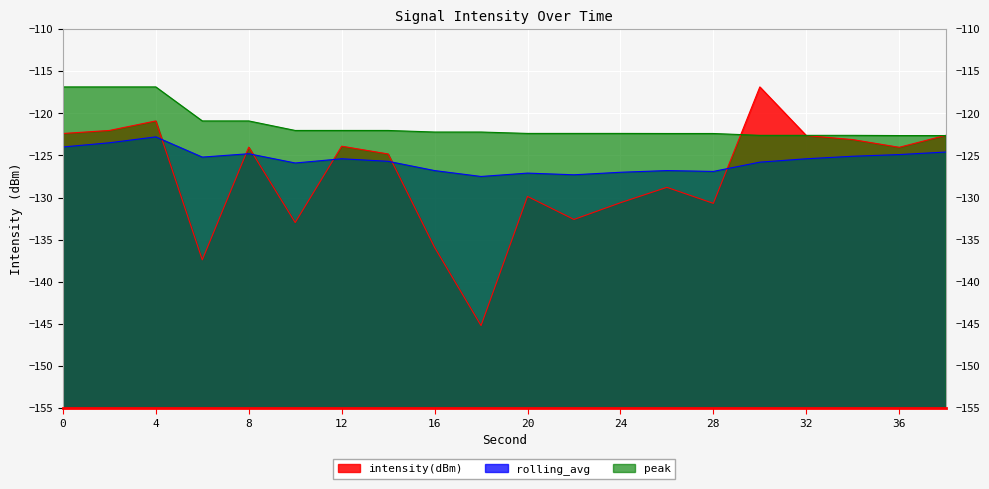

What is the total value across all series at 16?

-384.9